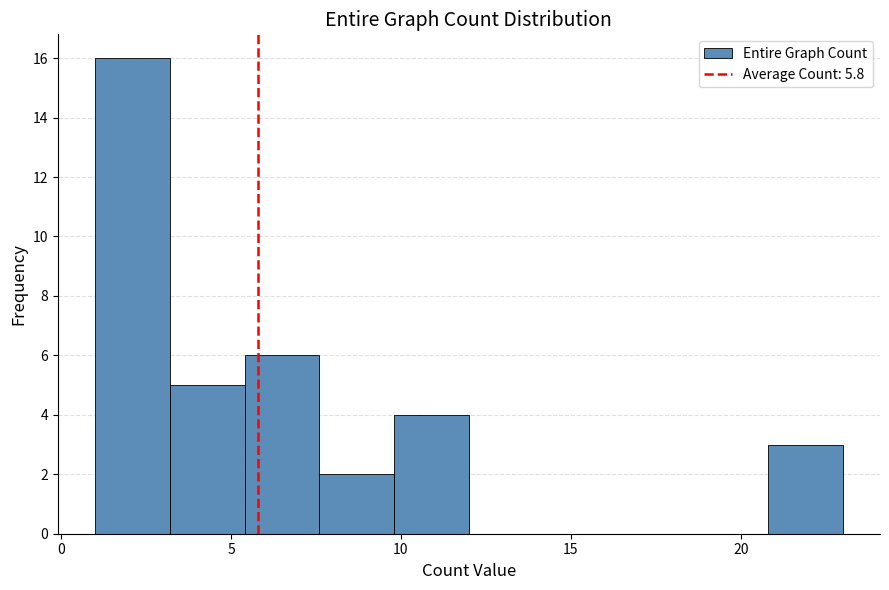

Which range on the x-axis has the tallest bar?

1.0 to 3.2